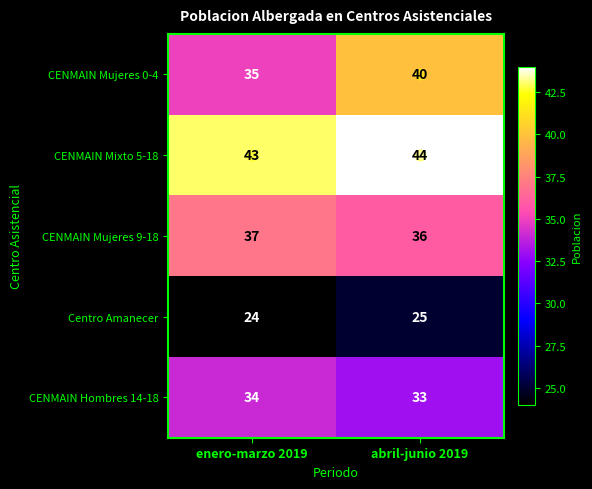

What is the average value of the CENMAIN Mujeres 0-4 series?

38